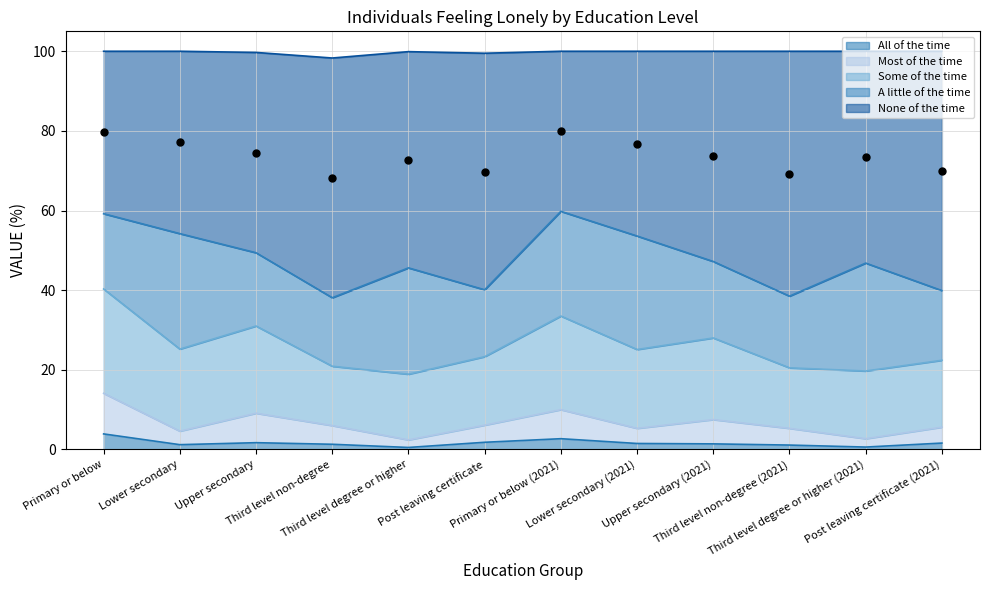

Which series contains the lowest Y value?

All of the time